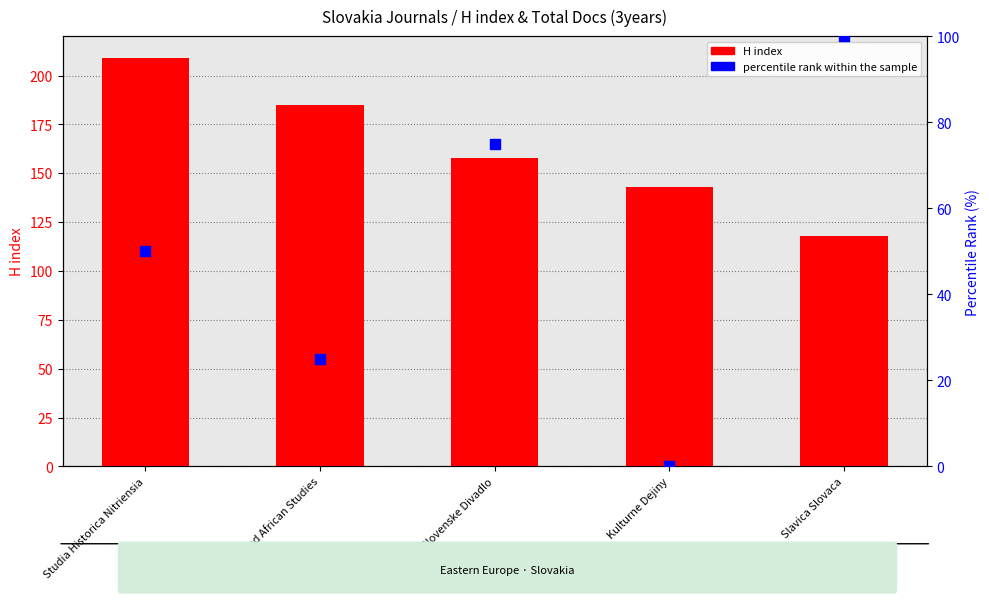

Which series has the largest total across all categories?

H index